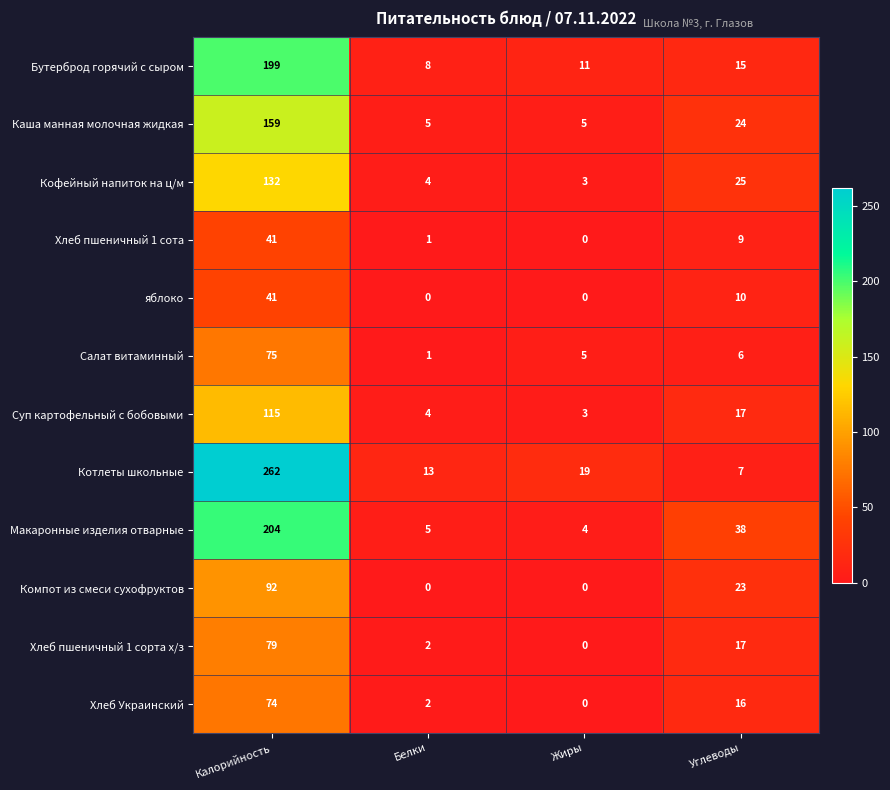

Where is Котлеты школьные nearest to the value 134?

Жиры